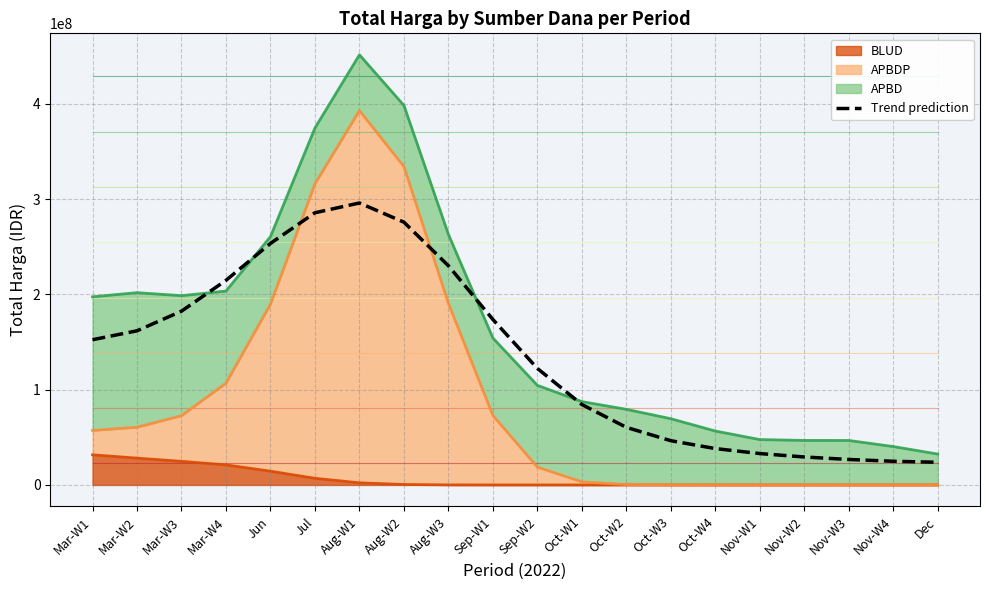

Approximately how many times larger is the value at Mar-W4 compared to Oct-W2?

3.6